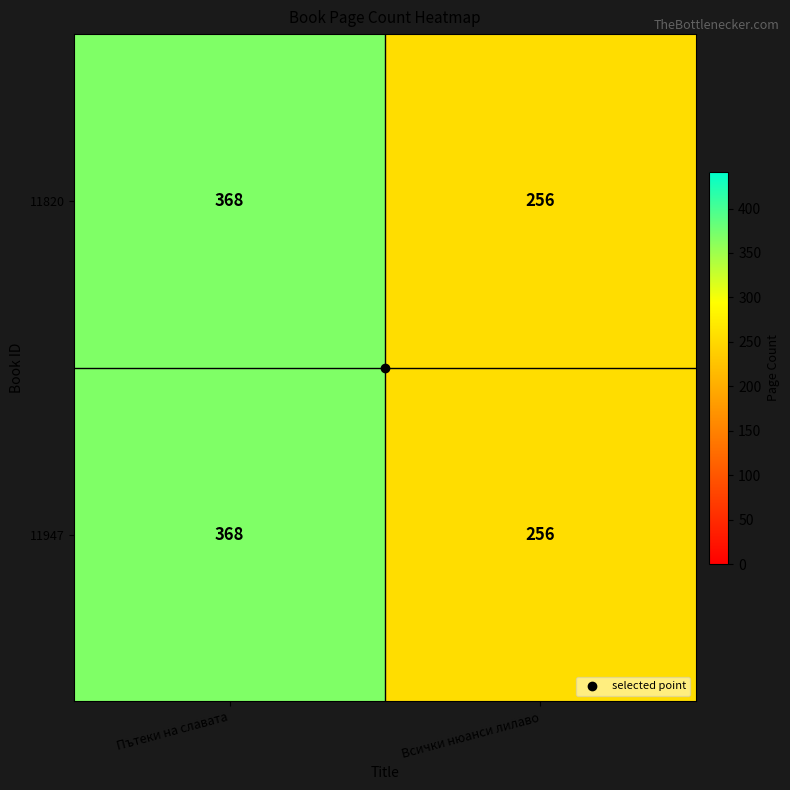

What is the average value of the 11820 series?

312